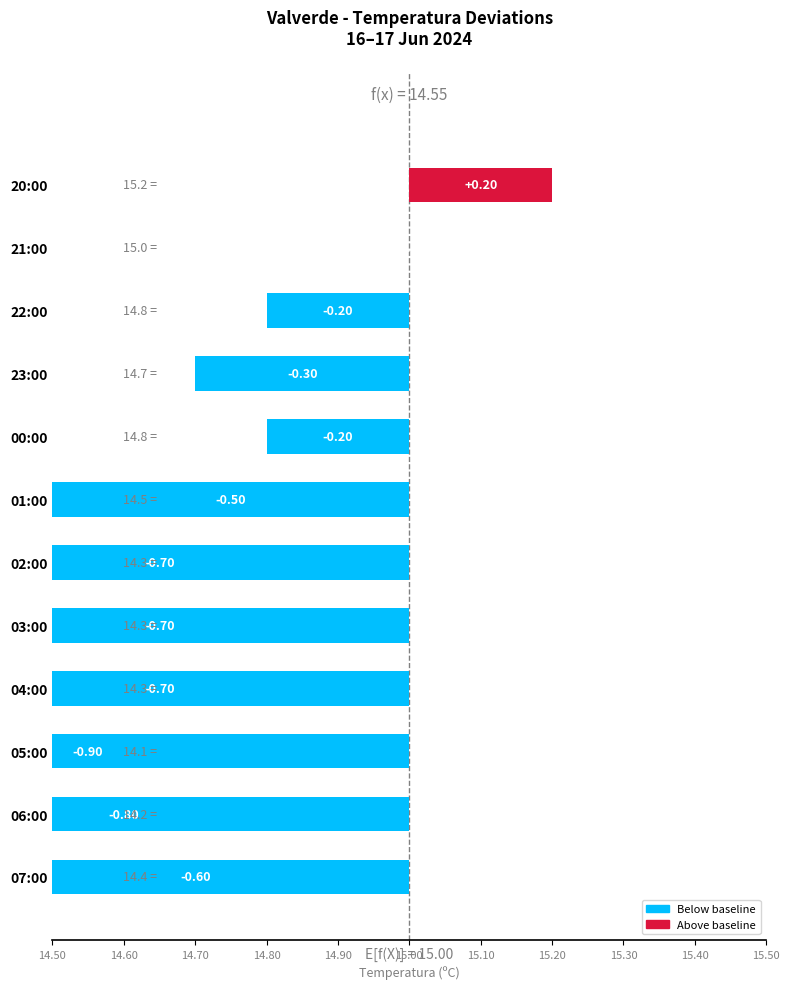

What is the sum of all values?

-5.4